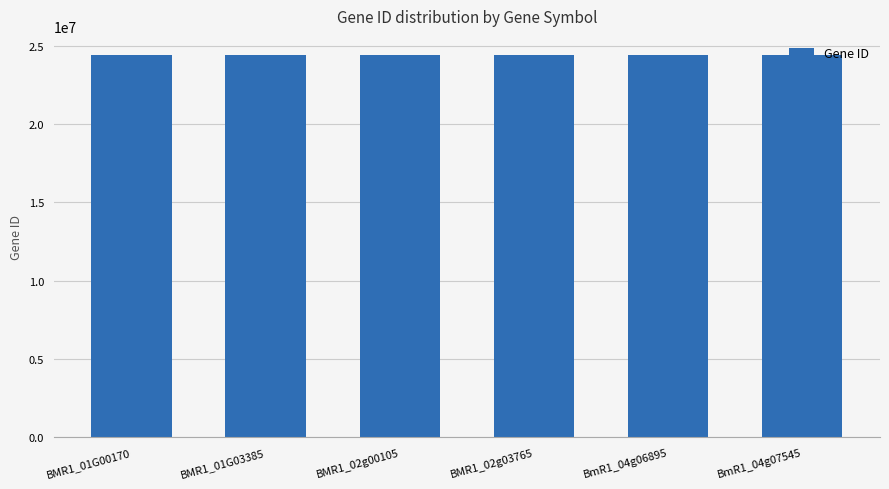

What is the sum of the values at BMR1_01G00170 and BMR1_01G03385?

48846869